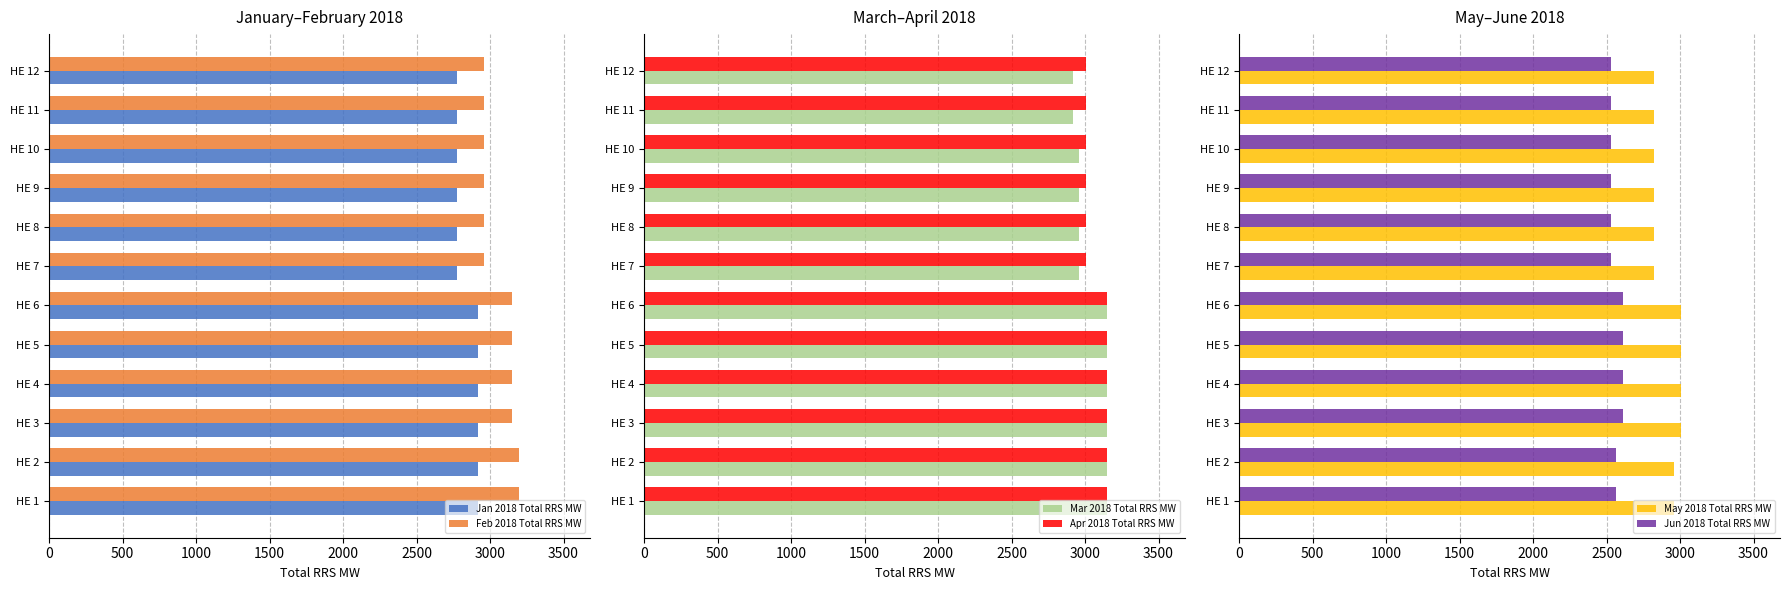

What is the difference between the Jan 2018 Total RRS MW values at HE 5 and HE 12?

148